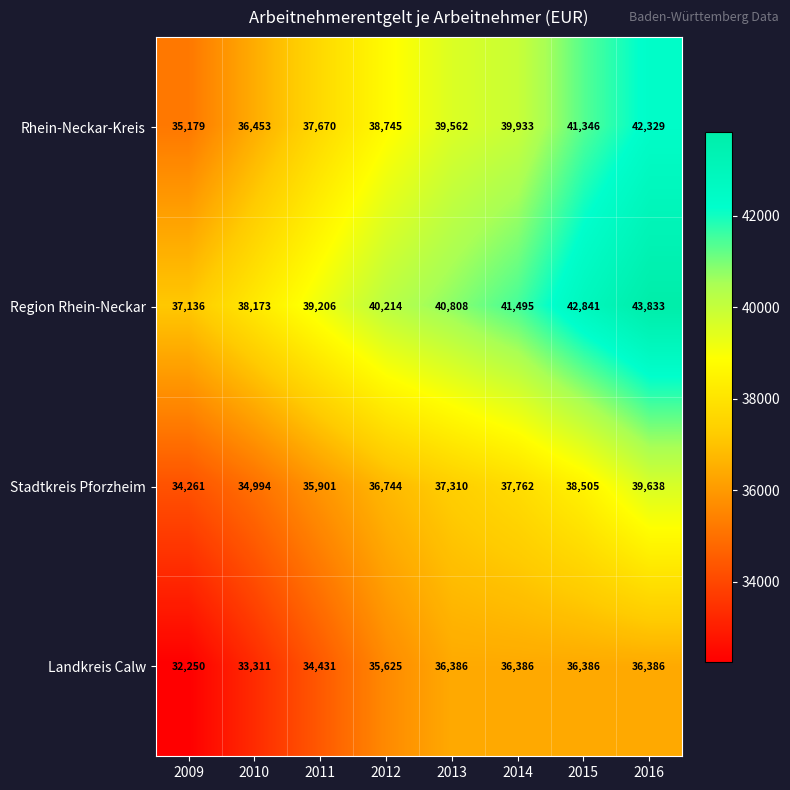

What is the difference between the second highest and minimum values in the Rhein-Neckar-Kreis series?

6167